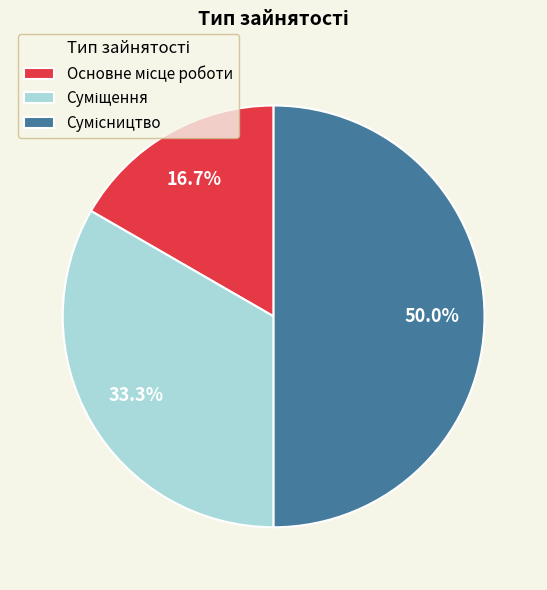

To the nearest percent, what is the difference between the largest and smallest slice percentages?

33%